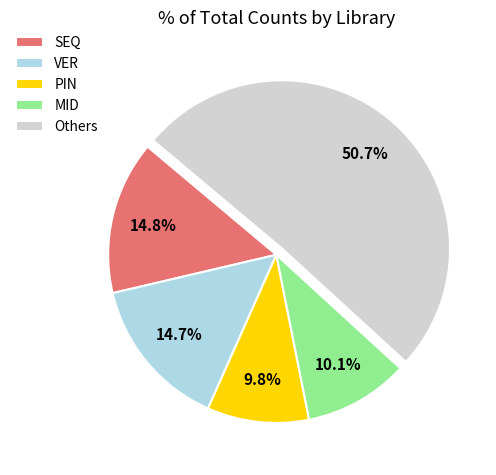

Approximately how many times larger is the value at VER compared to MID?

1.5